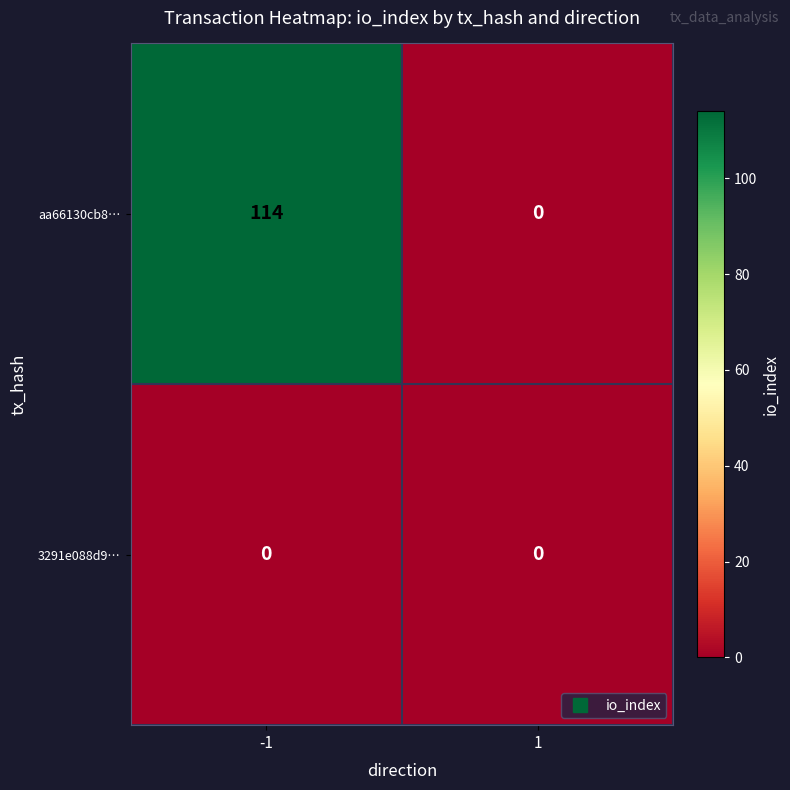

What is the maximum value shown in the chart?

114